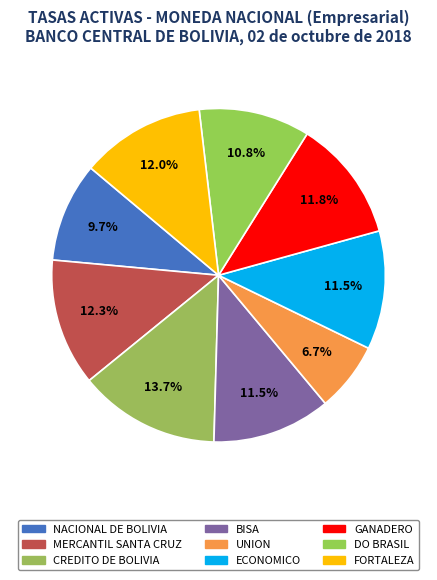

Combined, do DO BRASIL and NACIONAL DE BOLIVIA account for over 50%?

No